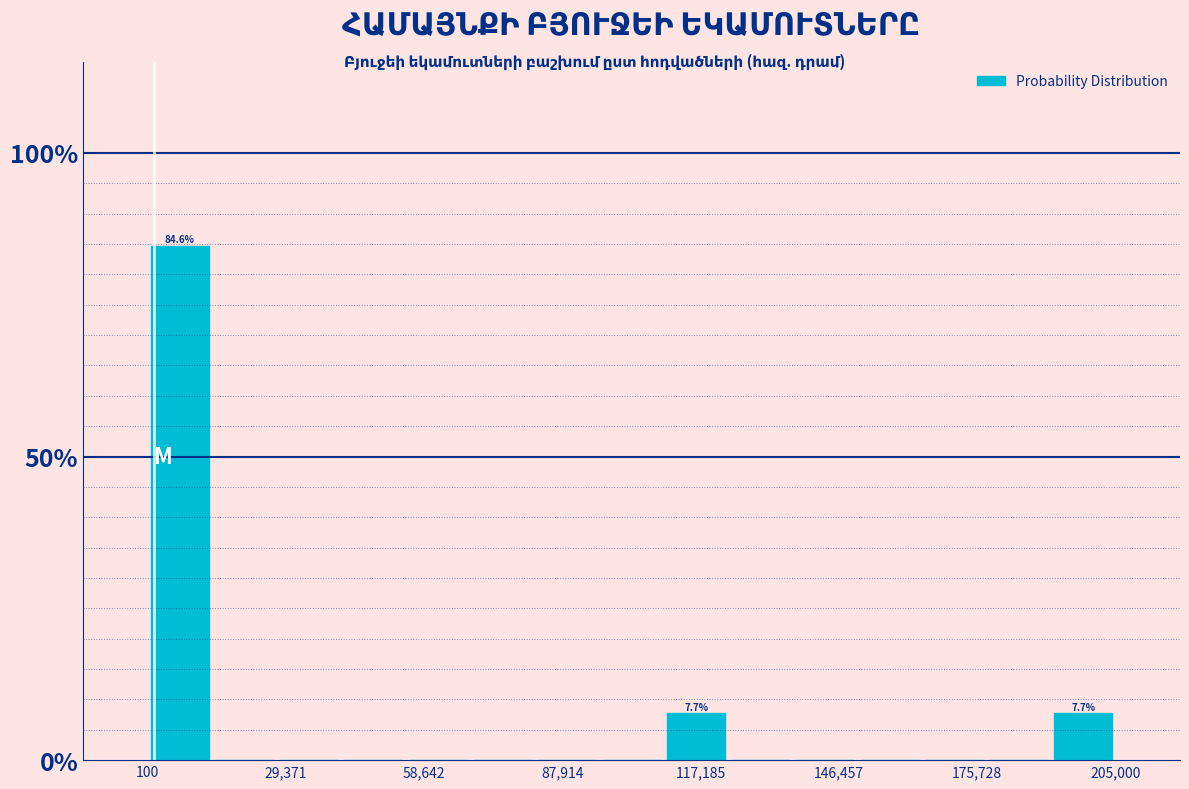

Read against the x-axis, roughly where is the centre of the tallest bar?

5000